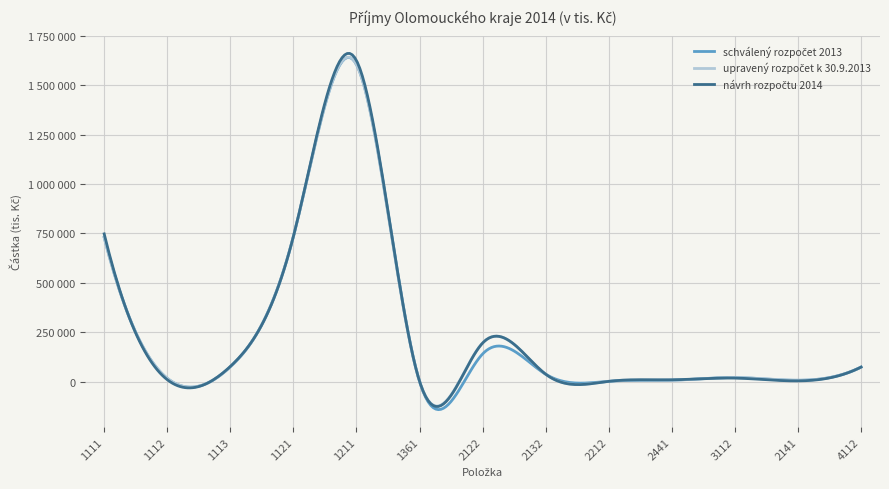

Which series has the widest spread of values?

návrh rozpočtu 2014